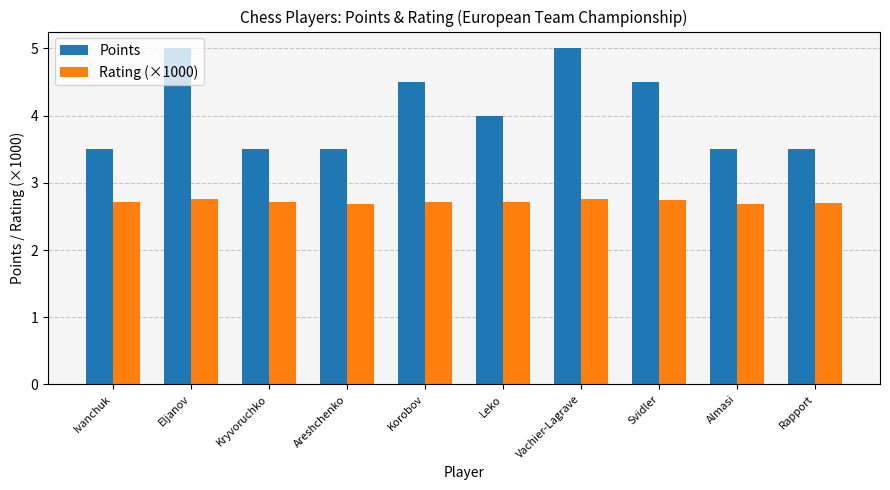

Is the value of Points at Areshchenko greater than the value of Rating (×1000) at Almasi?

Yes